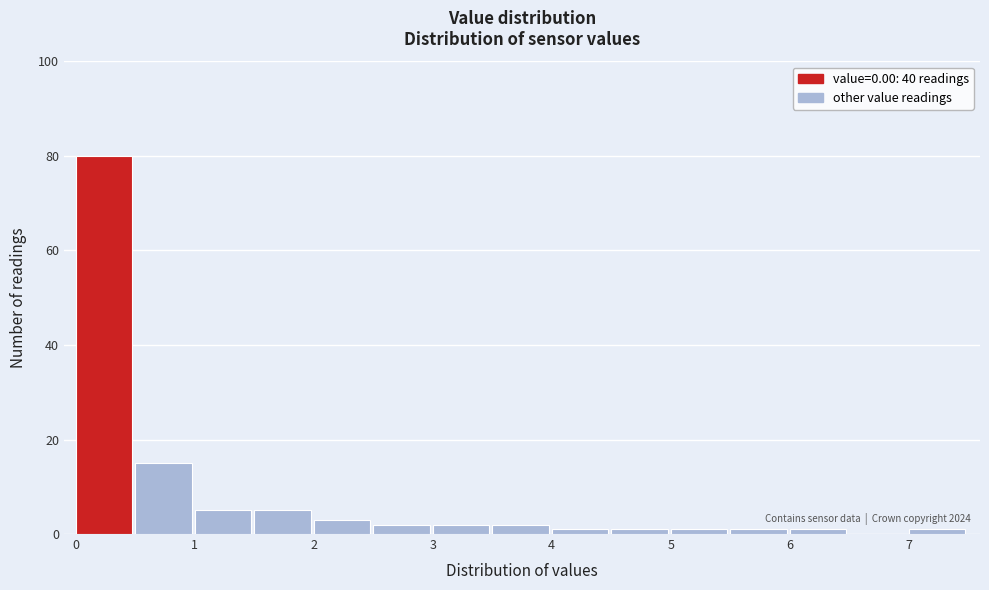

Over which range of the x-axis is the bar tallest?

0.0 to 0.5